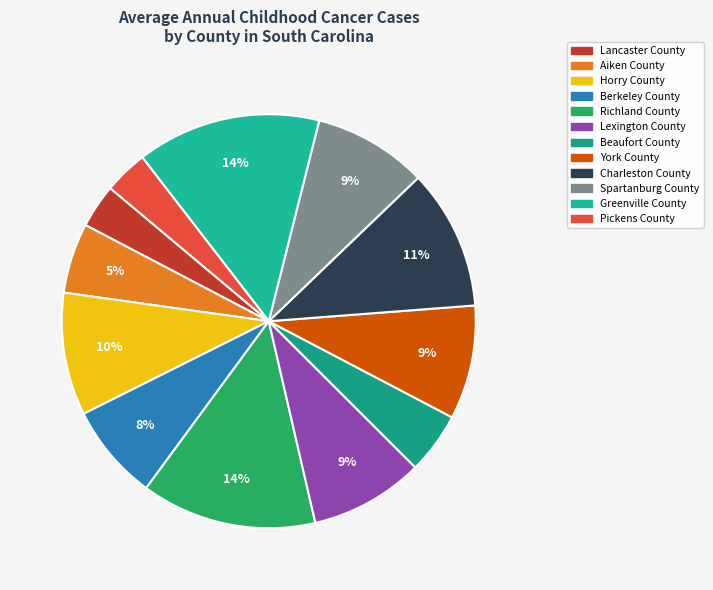

Which category has the smallest portion of the pie?

Lancaster County